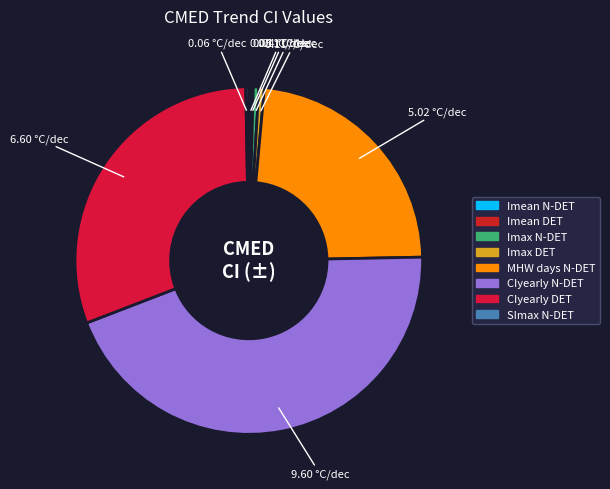

To the nearest percent, what is the difference between the largest and smallest slice percentages?

44%